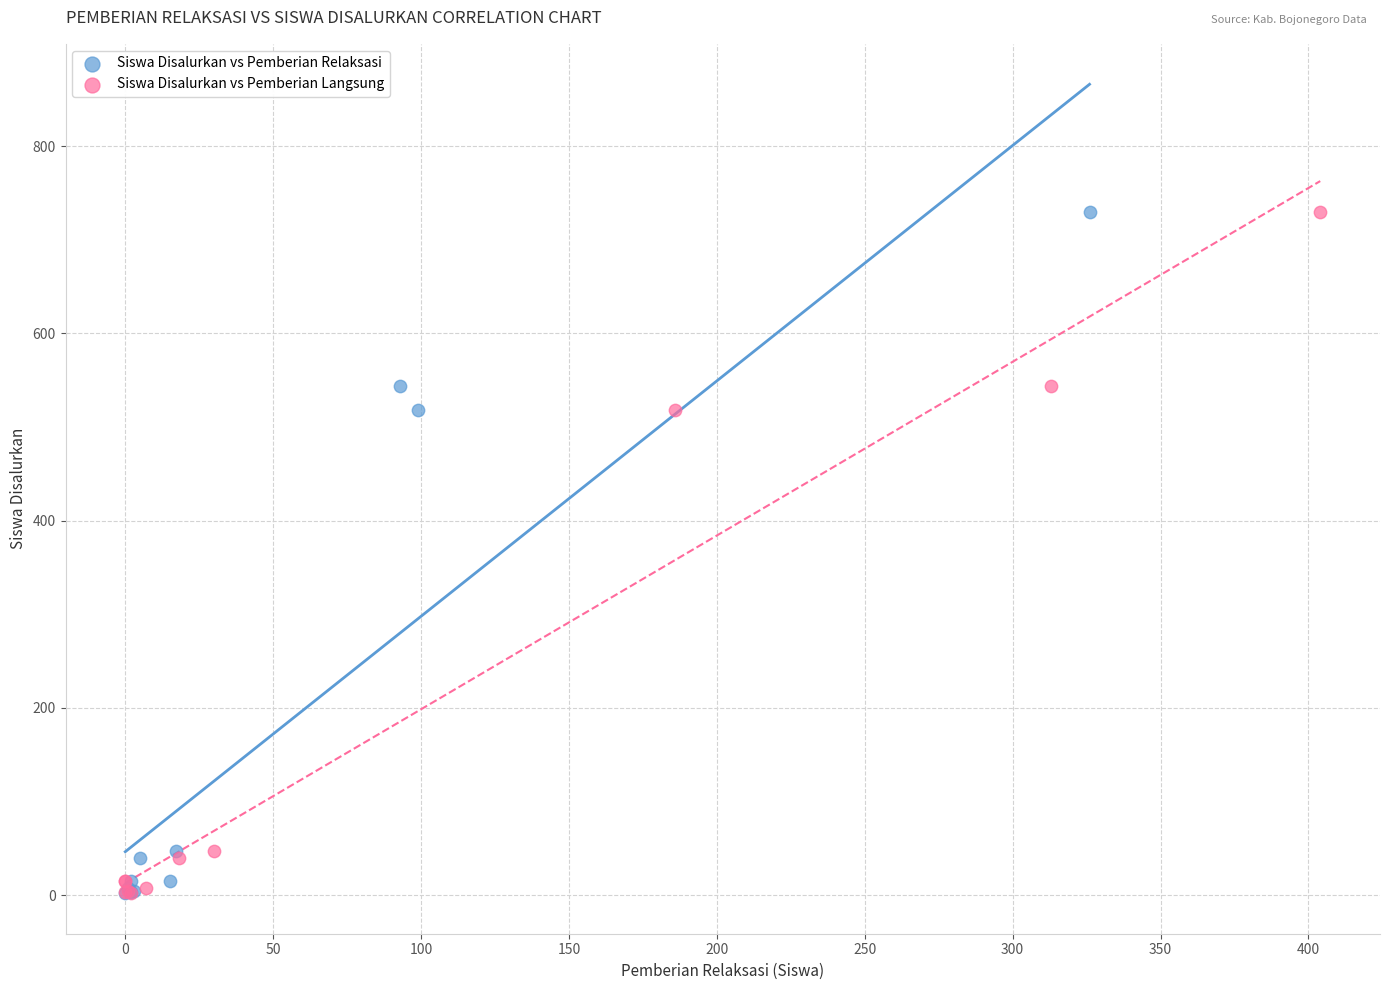

What are all the series names shown in the legend?

Siswa Disalurkan vs Pemberian Relaksasi, Siswa Disalurkan vs Pemberian Langsung